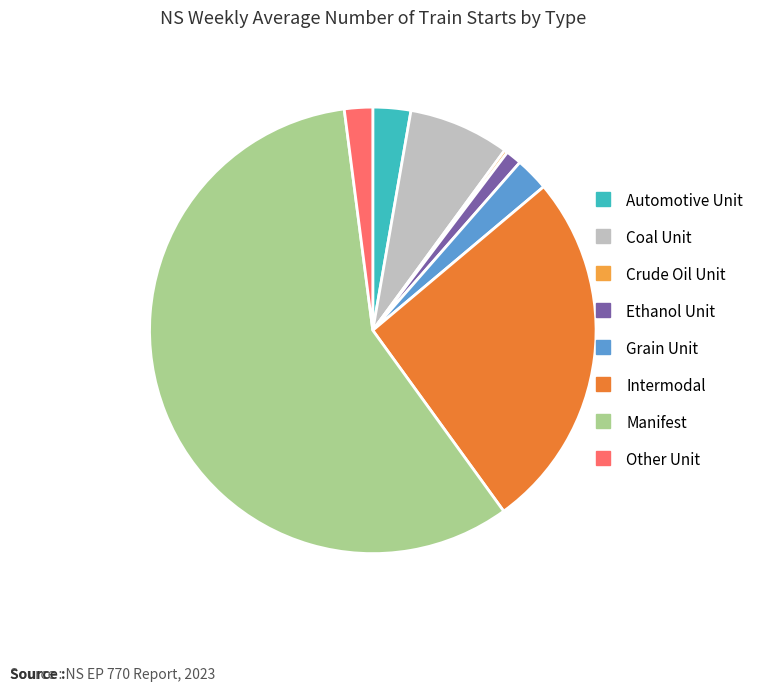

Combined, do Intermodal and Grain Unit account for over 50%?

No